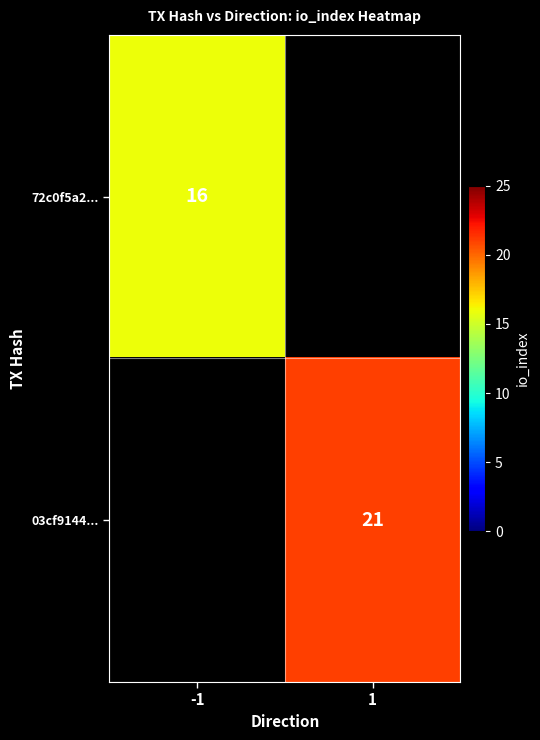

How many data points does each series have?

2